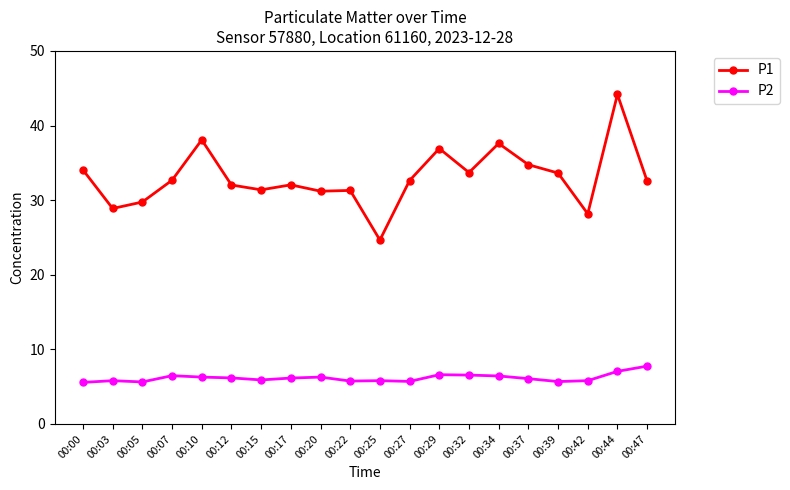

The value of P2 at 00:37 is 6.1. True or false?

True